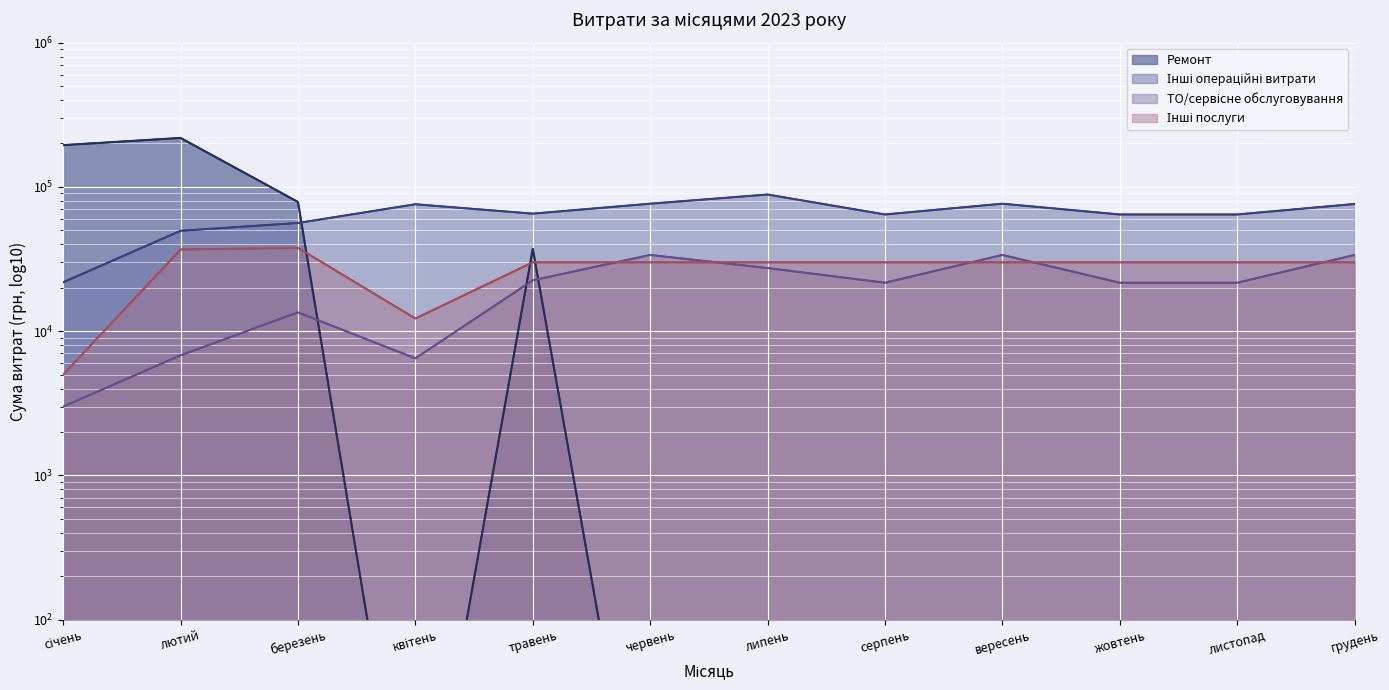

Rank the series by their average value, from lowest to highest.

ТО/сервісне обслуговування, Інші послуги, Ремонт, Інші операційні витрати